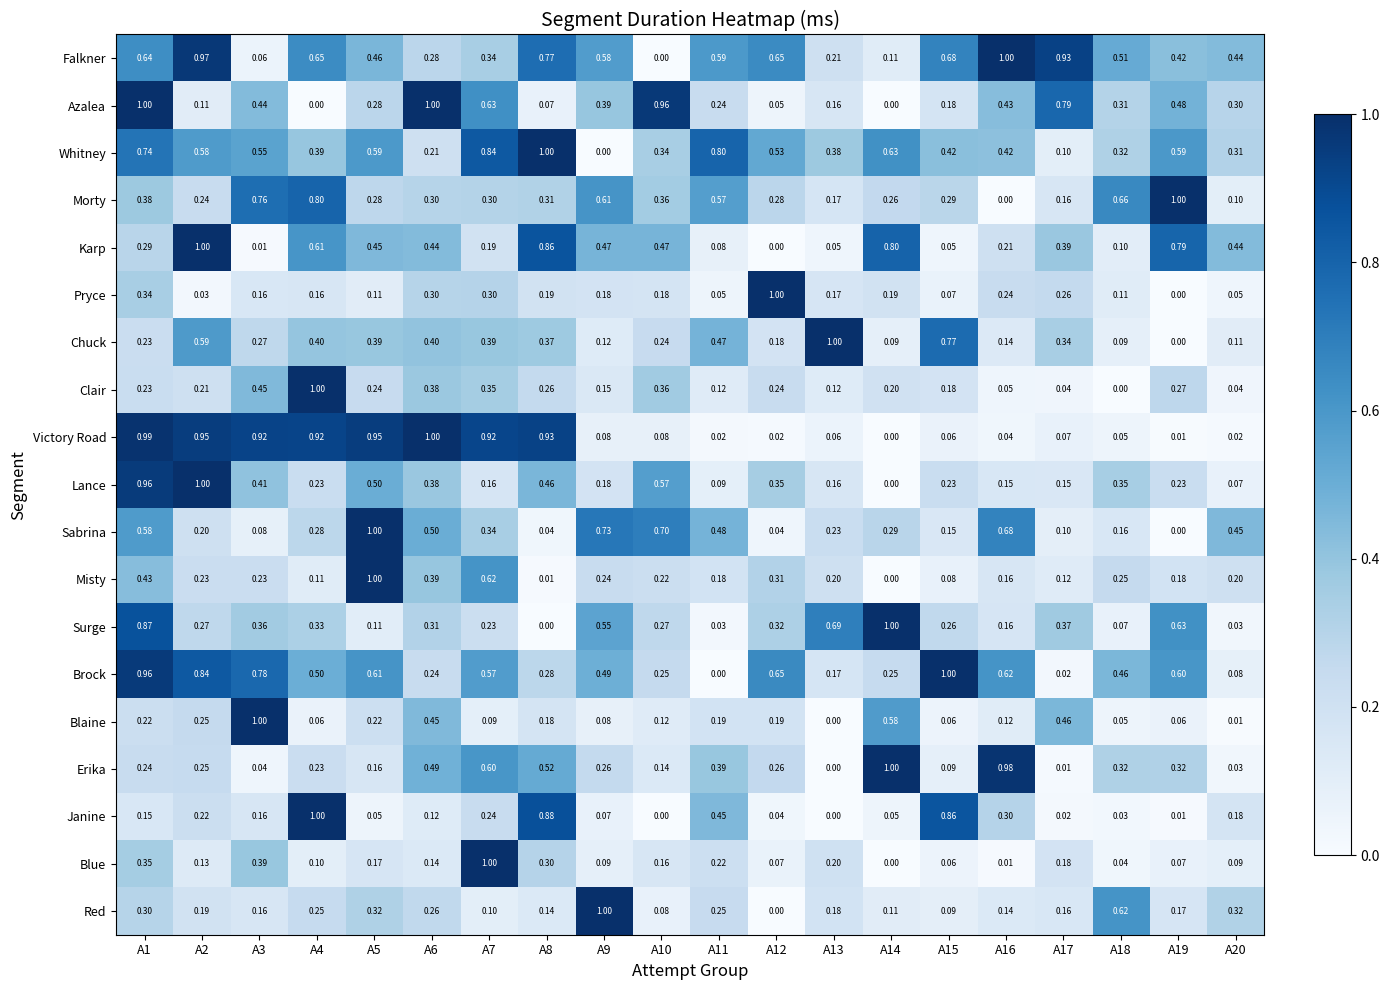

Is the value of Whitney at A8 greater than the value of Surge at A10?

Yes